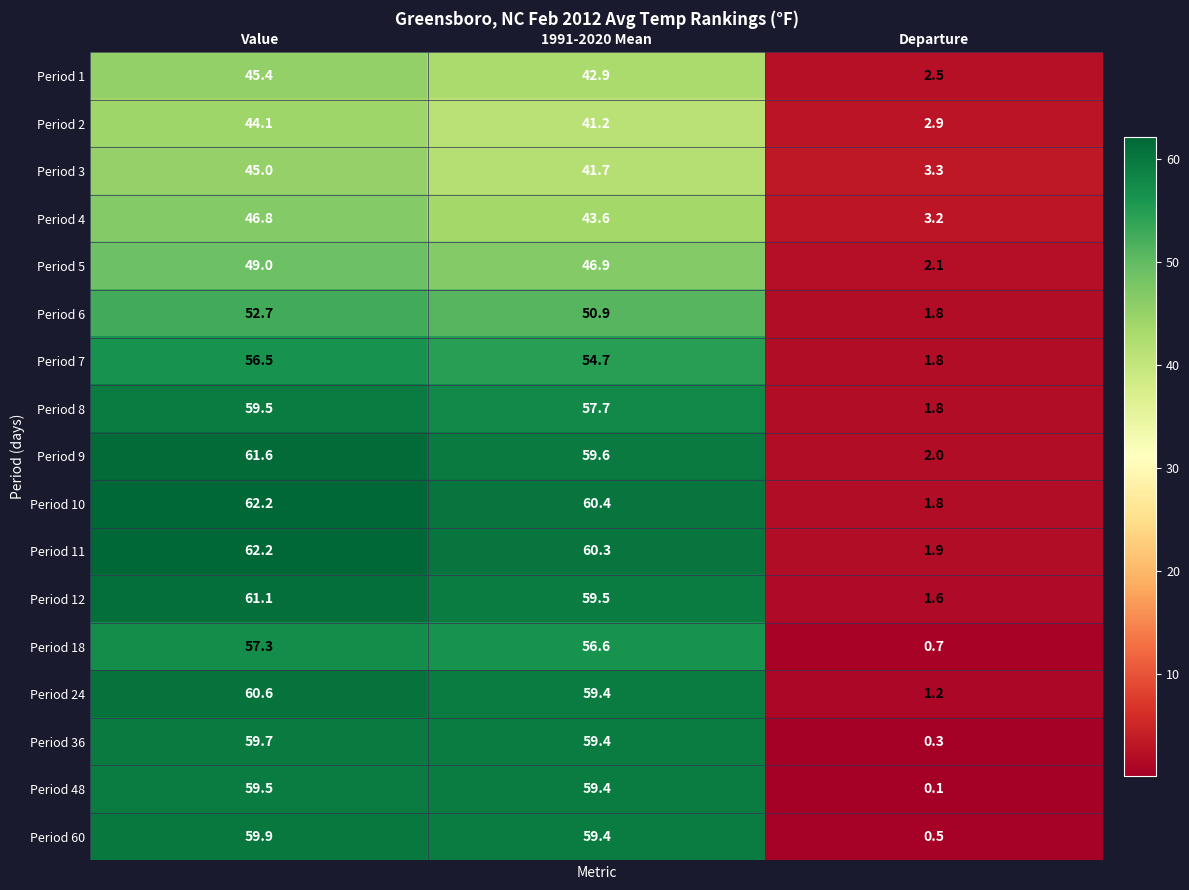

List the labels in order of Period 9 value, largest first.

Value, 1991-2020 Mean, Departure